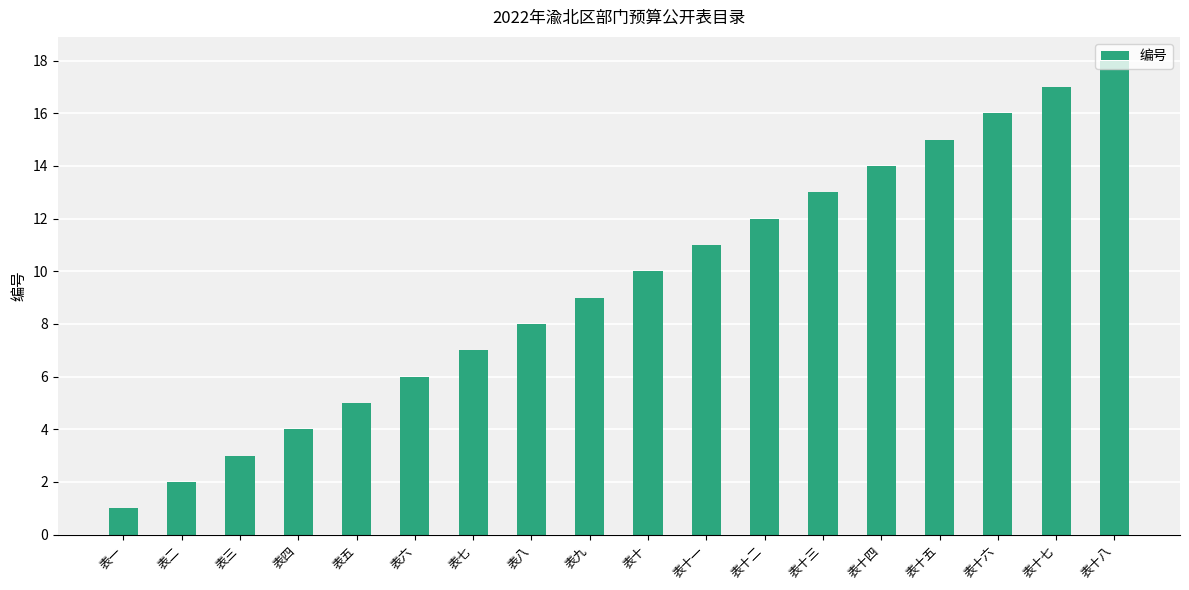

Is it true that the value at 表九 is 6?

False